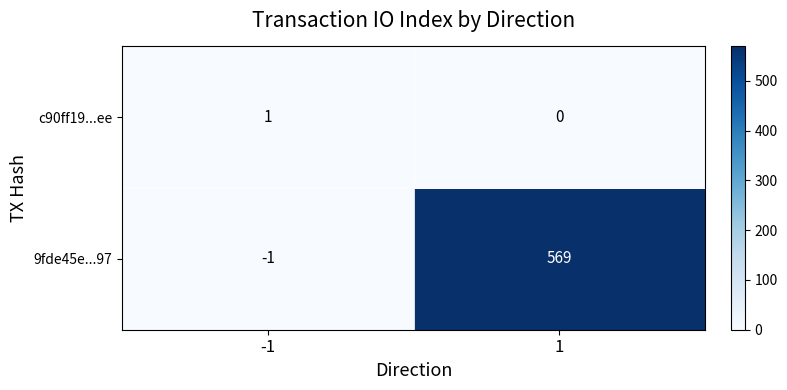

Is the value of 9fde45e...97 at 1 greater than the value of c90ff19...ee at -1?

Yes